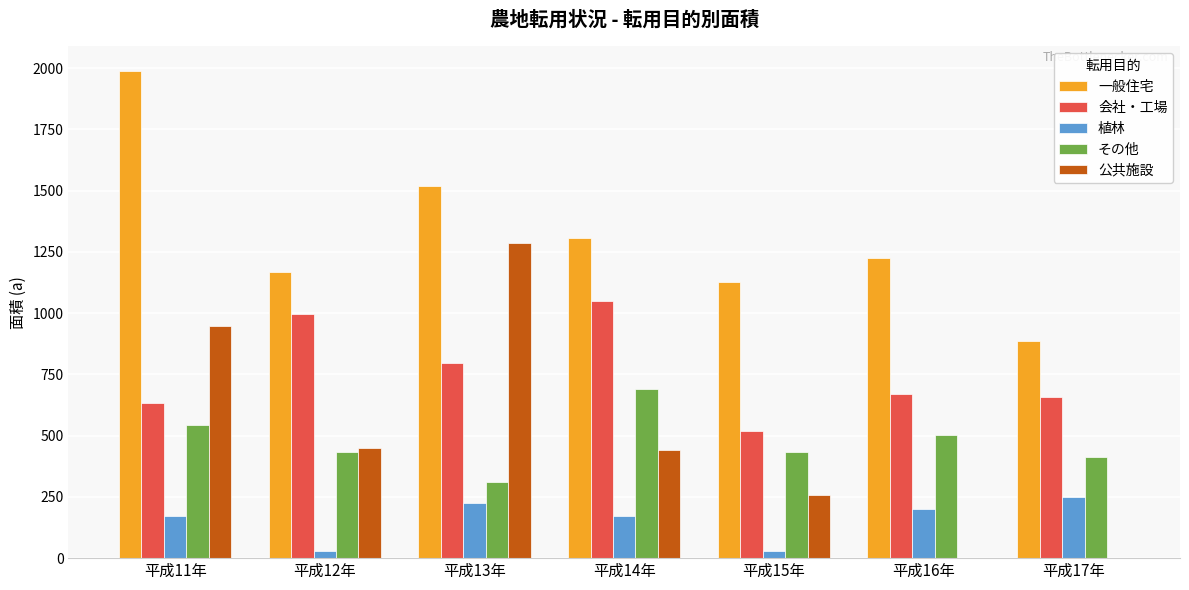

Does the chart contain stacked bars?

No